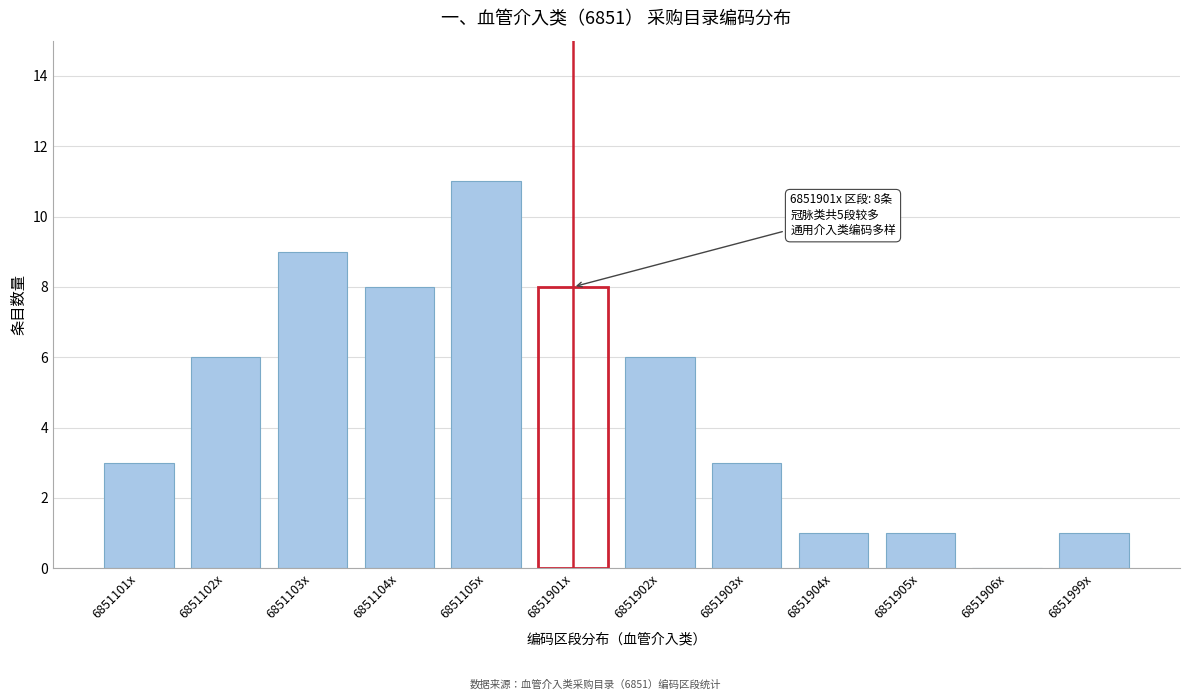

Approximately how many times larger is the value at 6851101x compared to 6851103x?

0.3